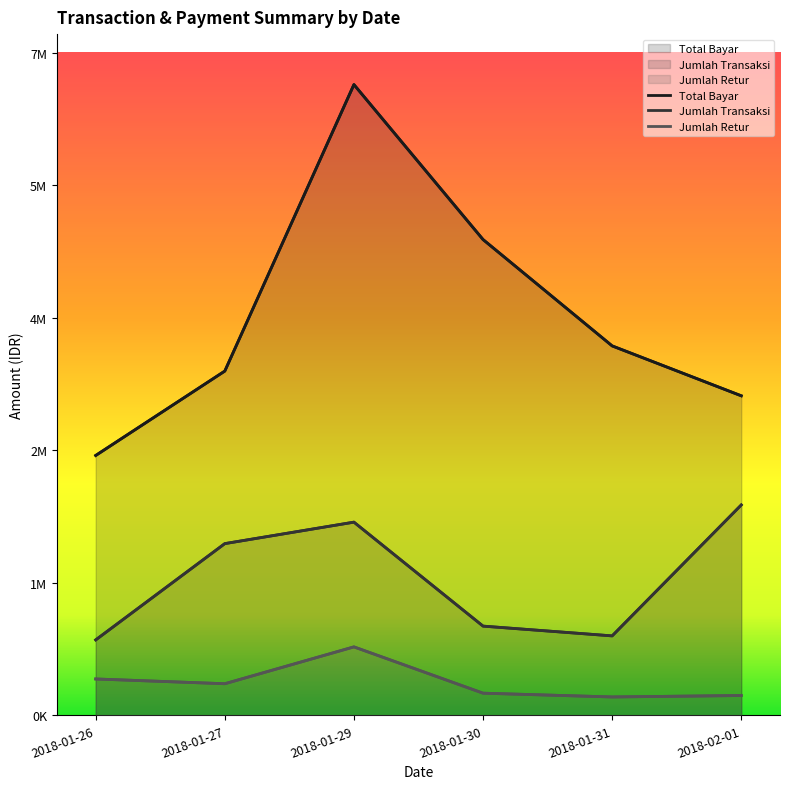

How many data points in Jumlah Transaksi are above 1894900?

2